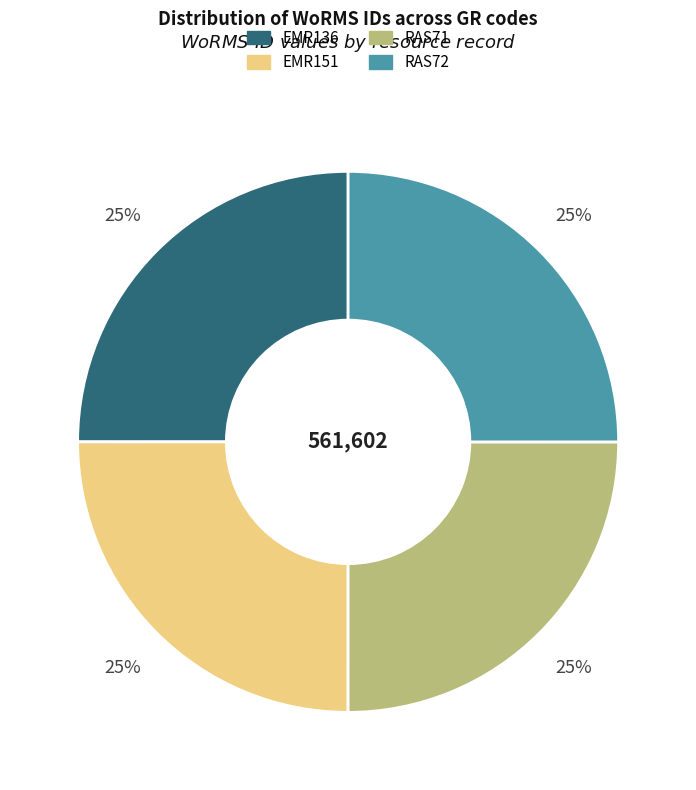

True or false: EMR136 accounts for 33% of the total.

False